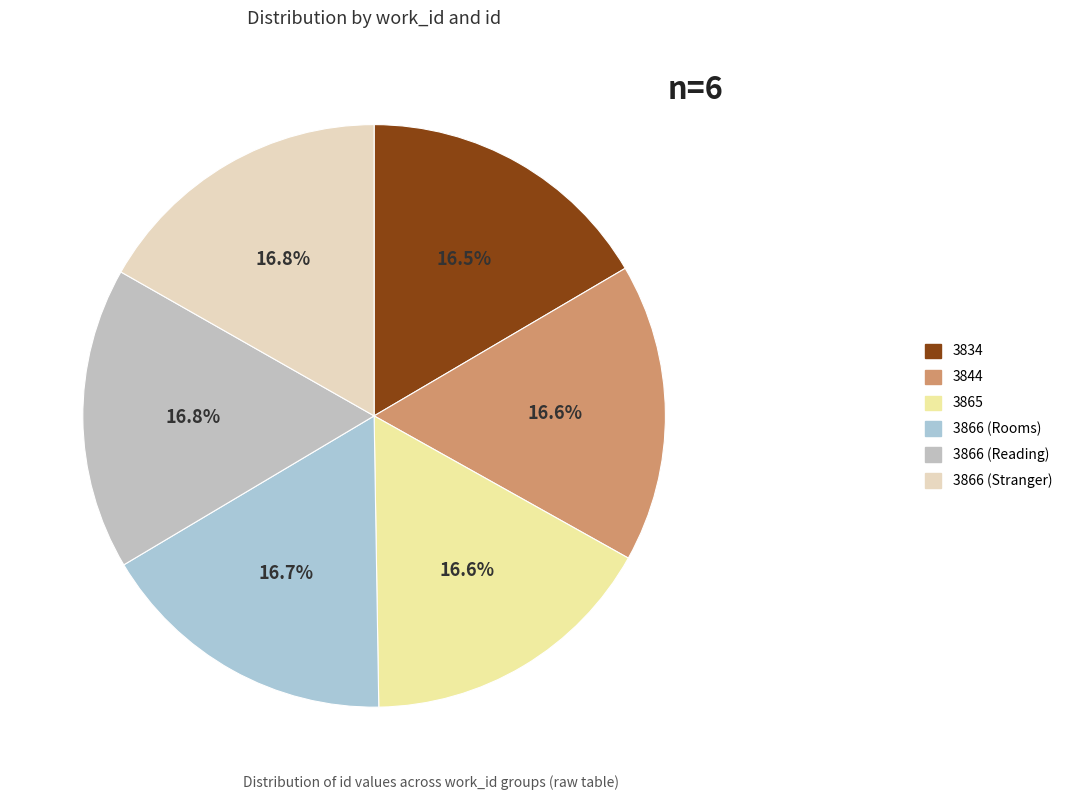

To the nearest percent, what percentage of the pie is 3866 (Reading)?

17%